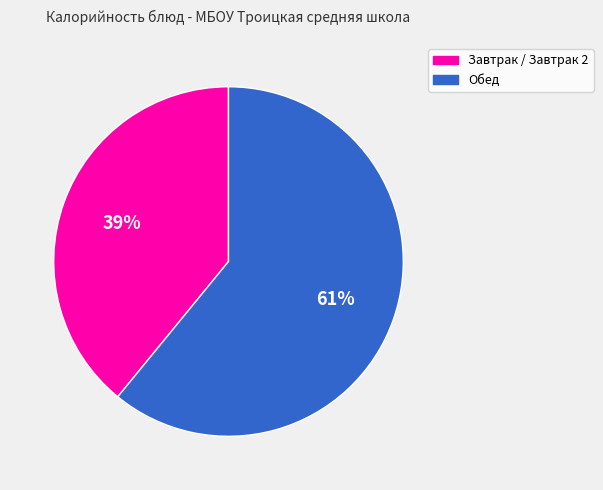

Does any single category account for the majority?

Yes